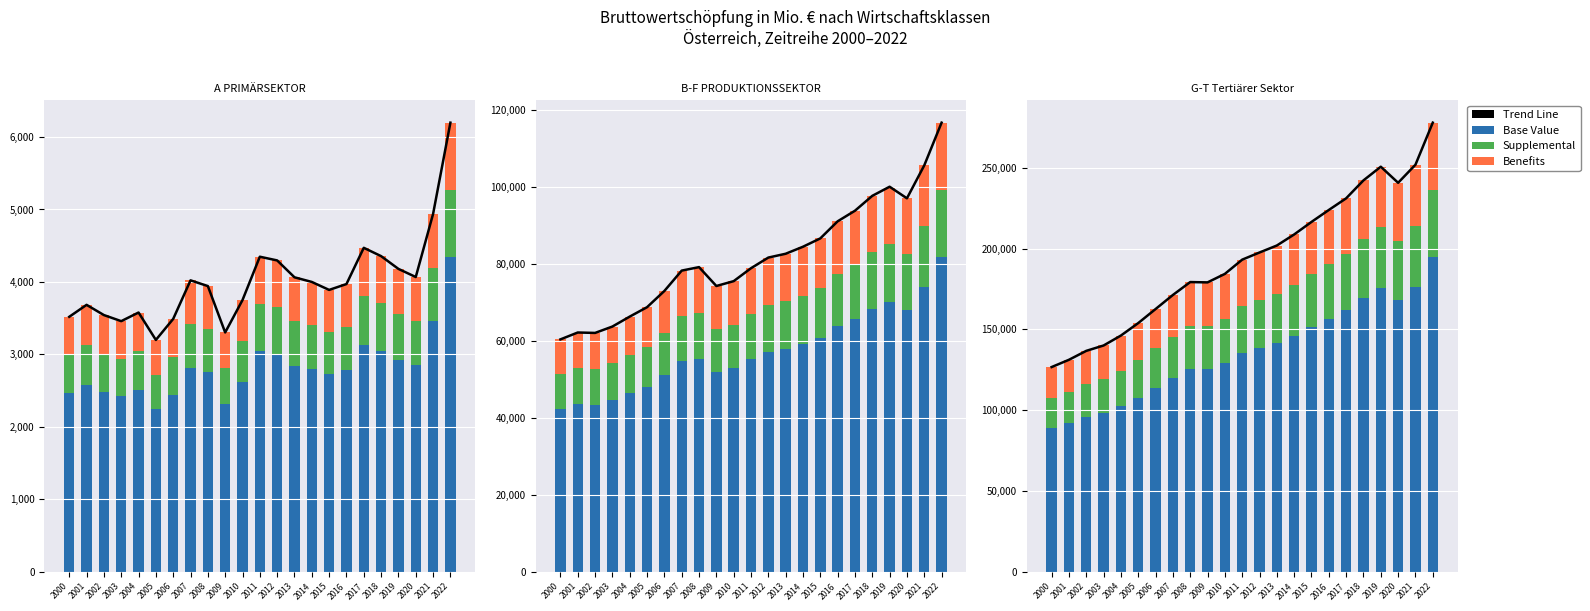

Which series changed the most between 2012 and 2014?

Trend Line